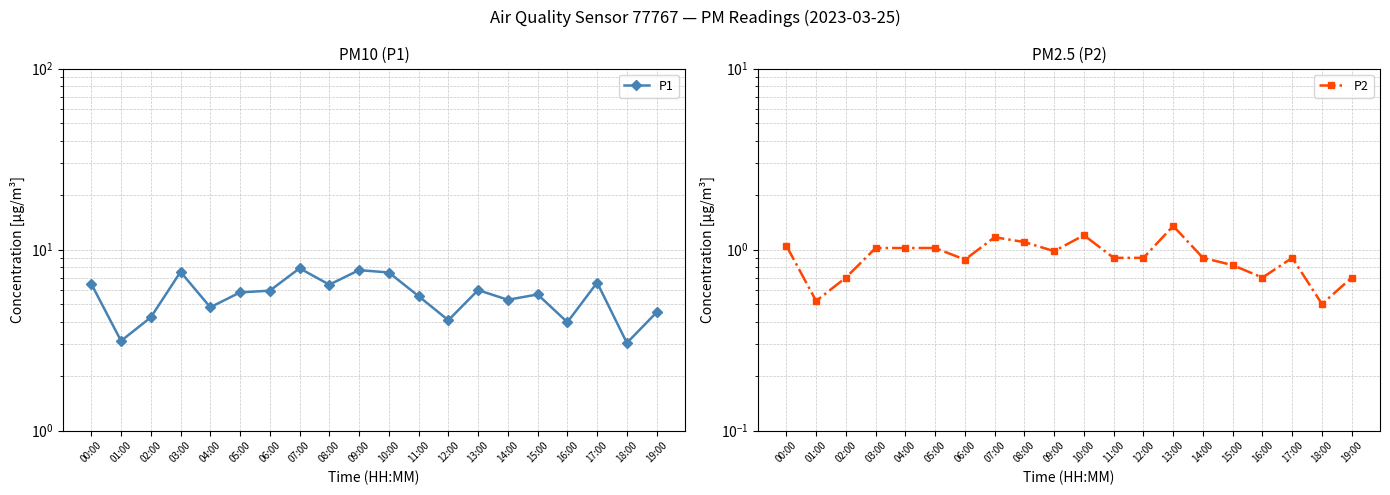

What is the approximate value of P1 at 09:00?

7.7